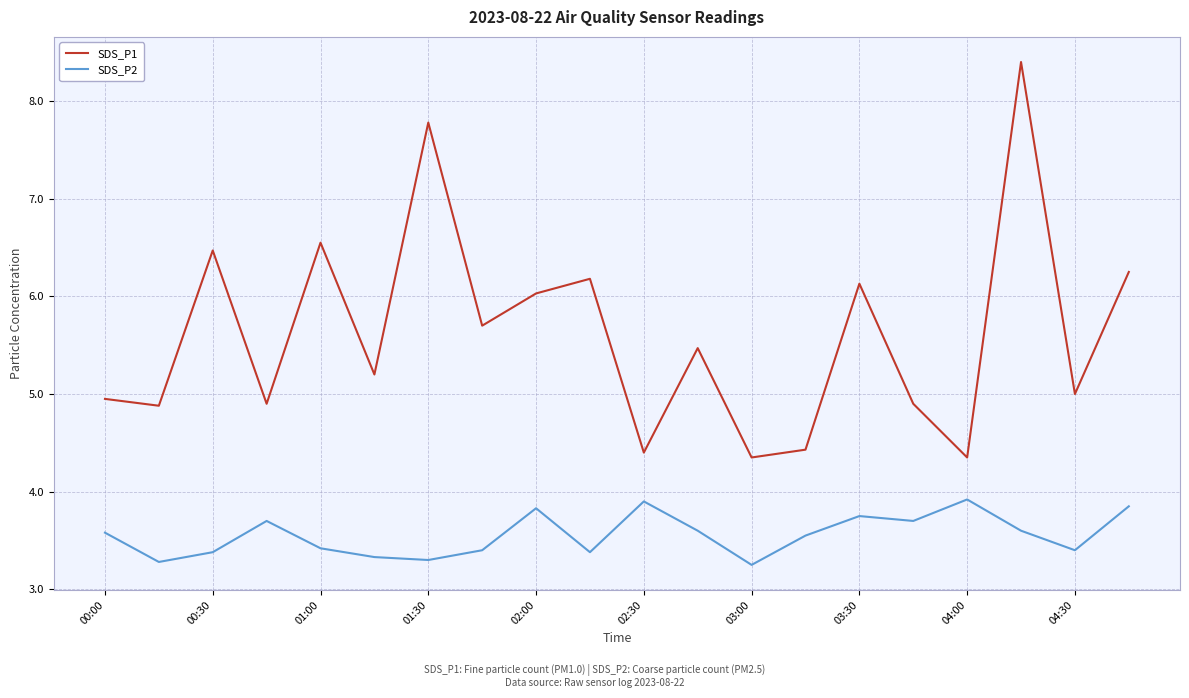

Which series has the largest total across all categories?

SDS_P1